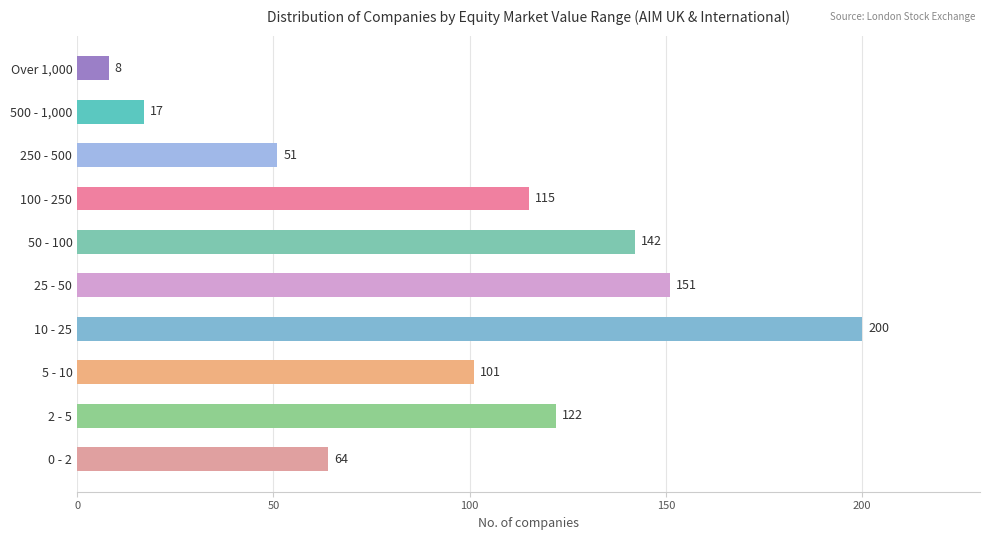

How many bars are there in total?

10